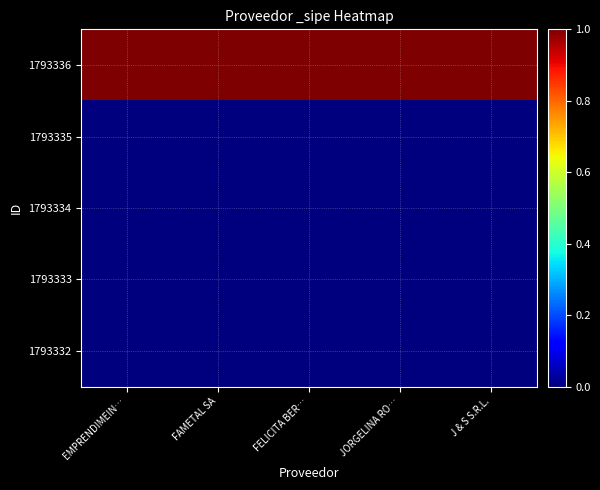

Reading right to left, list all the values displayed in this chart.

1793336: J & S S.R.L.=1	JORGELINA RO…=1	FELICITA BER…=1	FAMETAL SA=1	EMPRENDIMEIN…=1
1793335: J & S S.R.L.=0	JORGELINA RO…=0	FELICITA BER…=0	FAMETAL SA=0	EMPRENDIMEIN…=0
1793334: J & S S.R.L.=0	JORGELINA RO…=0	FELICITA BER…=0	FAMETAL SA=0	EMPRENDIMEIN…=0
1793333: J & S S.R.L.=0	JORGELINA RO…=0	FELICITA BER…=0	FAMETAL SA=0	EMPRENDIMEIN…=0
1793332: J & S S.R.L.=0	JORGELINA RO…=0	FELICITA BER…=0	FAMETAL SA=0	EMPRENDIMEIN…=0